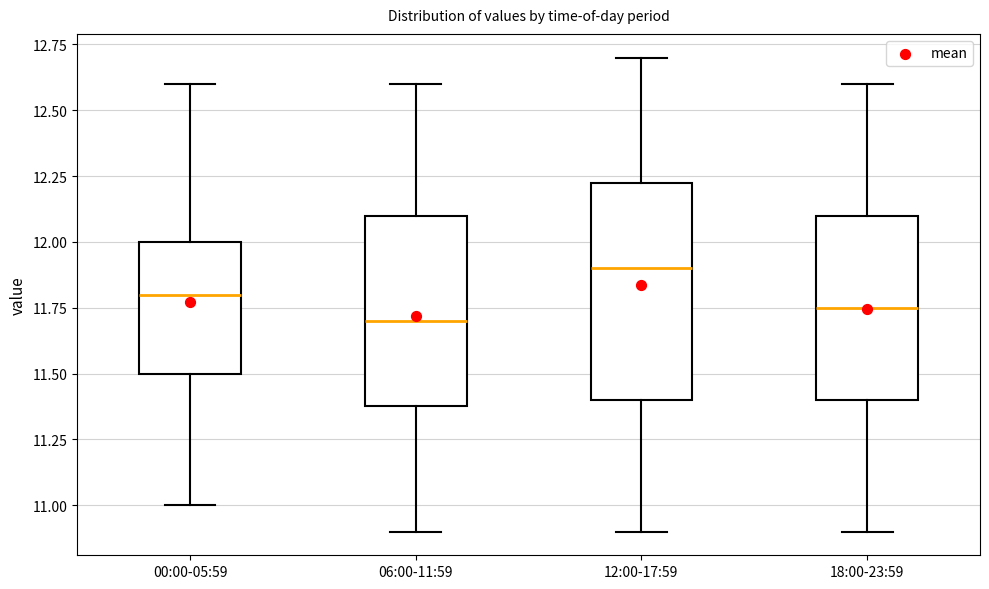

Where is the lower edge of the box for 00:00-05:59 on the y-axis? The values are not printed on the chart, so give them approximately, as read against the axis.

11.50